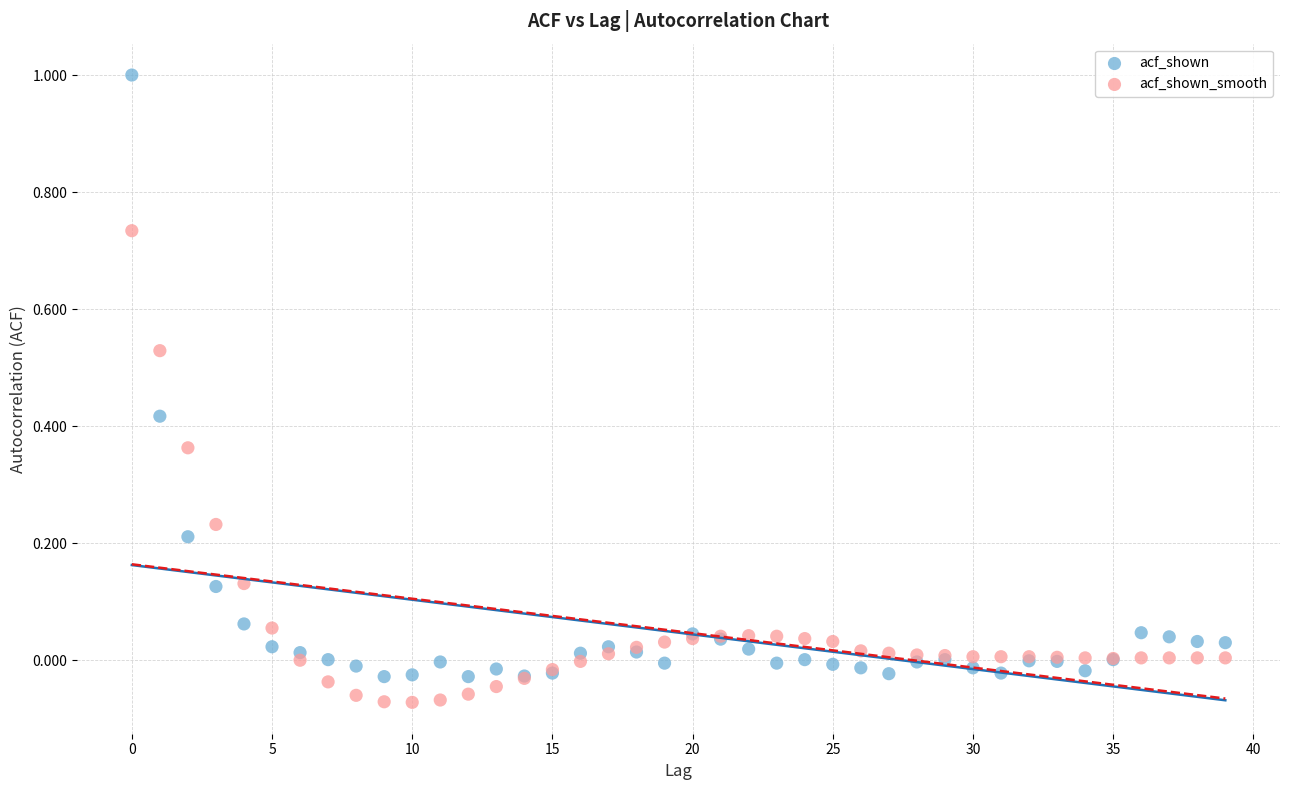

What are all the series names shown in the legend?

acf_shown, acf_shown_smooth